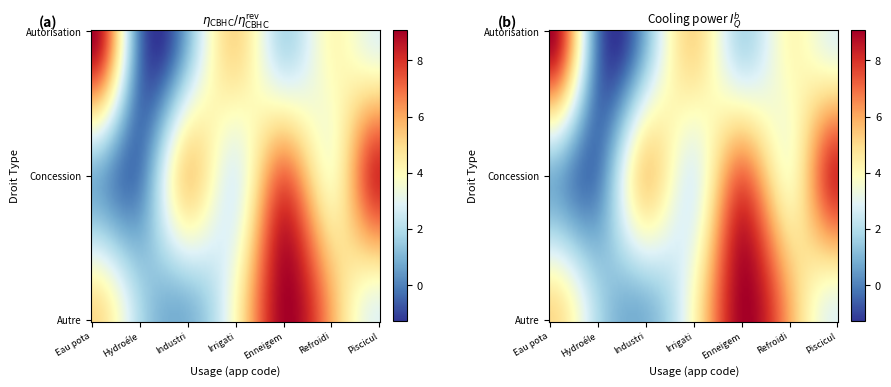

The Autorisation series shows 4 at Refroidissement. True or false?

True